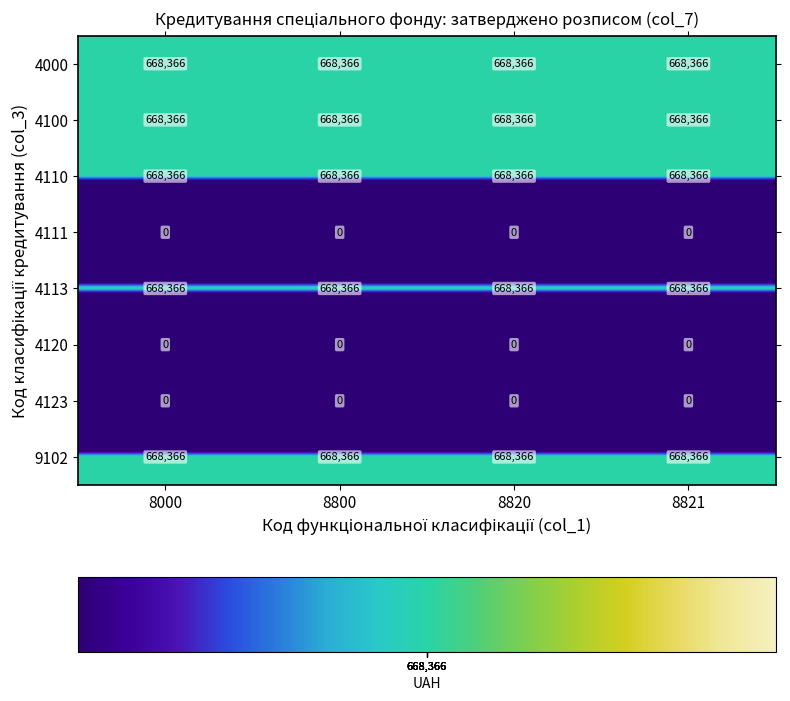

The 4000 series shows 320286 at 8820. True or false?

False